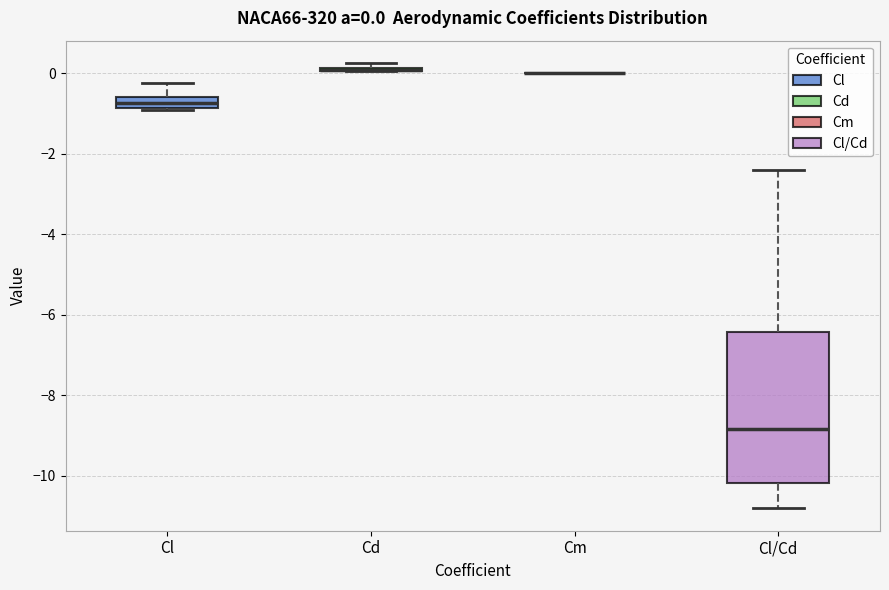

Which box is the tallest, from its lower edge to its upper edge?

Cl/Cd